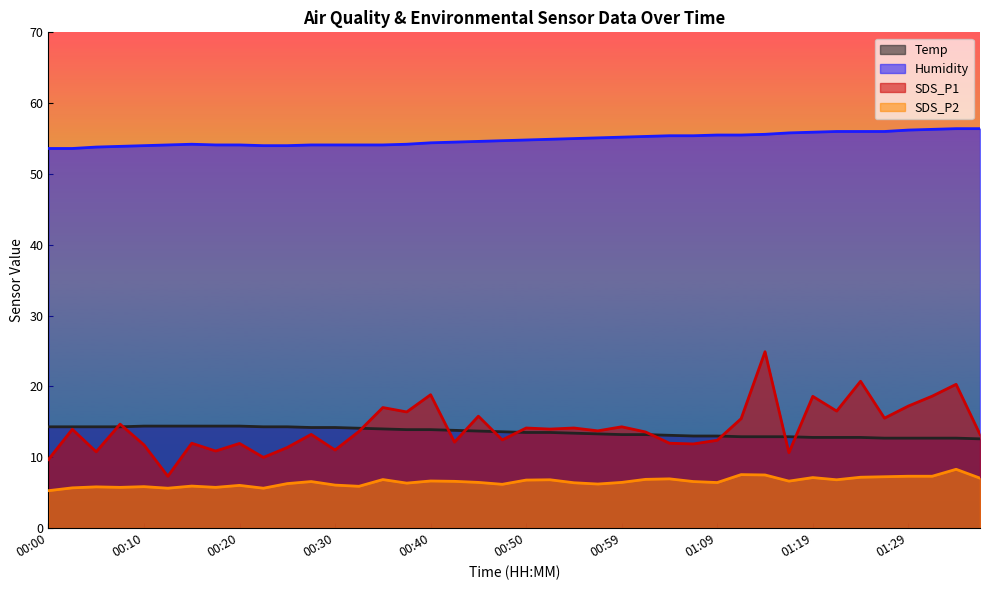

What is the difference between the SDS_P2 values at 01:12 and 00:15?

1.6